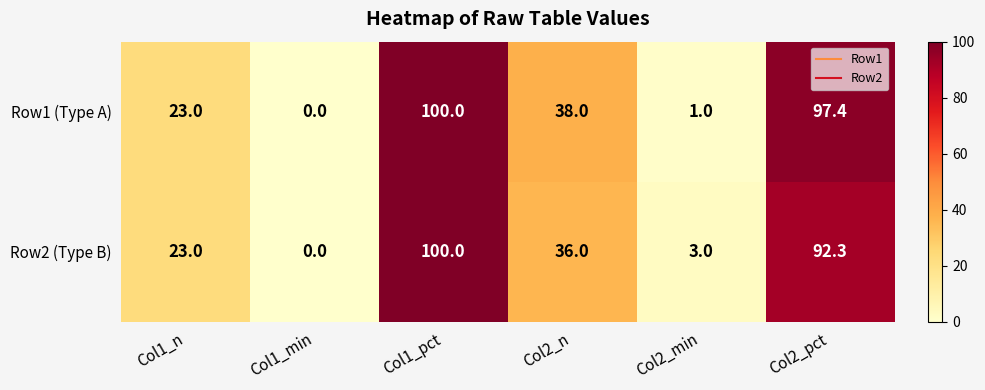

At which label does Row2 (Type B) first exceed 36?

Col1_pct